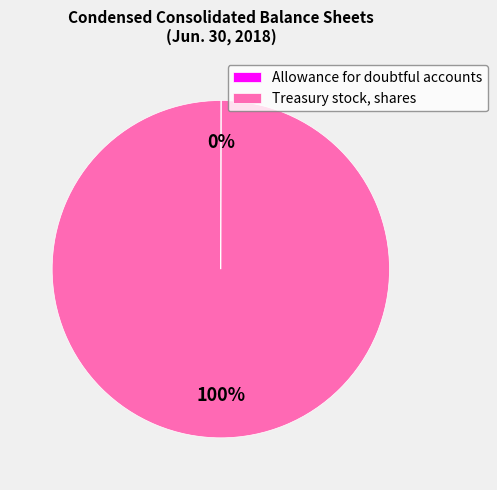

True or false: Treasury stock, shares accounts for 100% of the total.

True